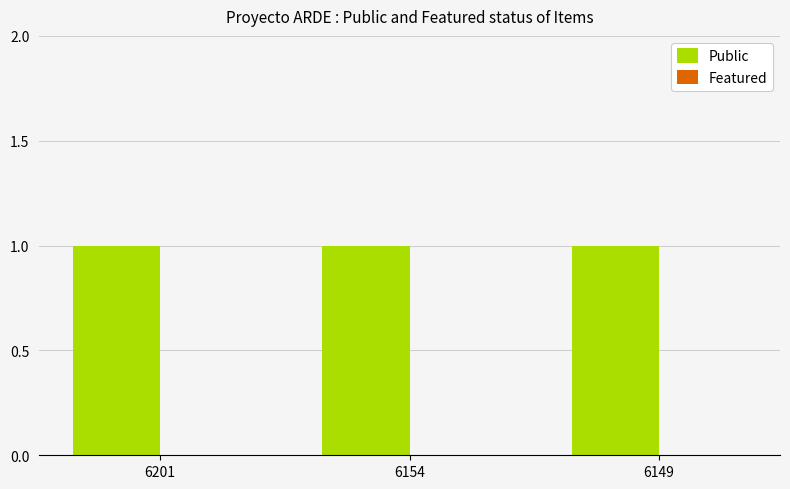

What is the average value of the Public series?

1